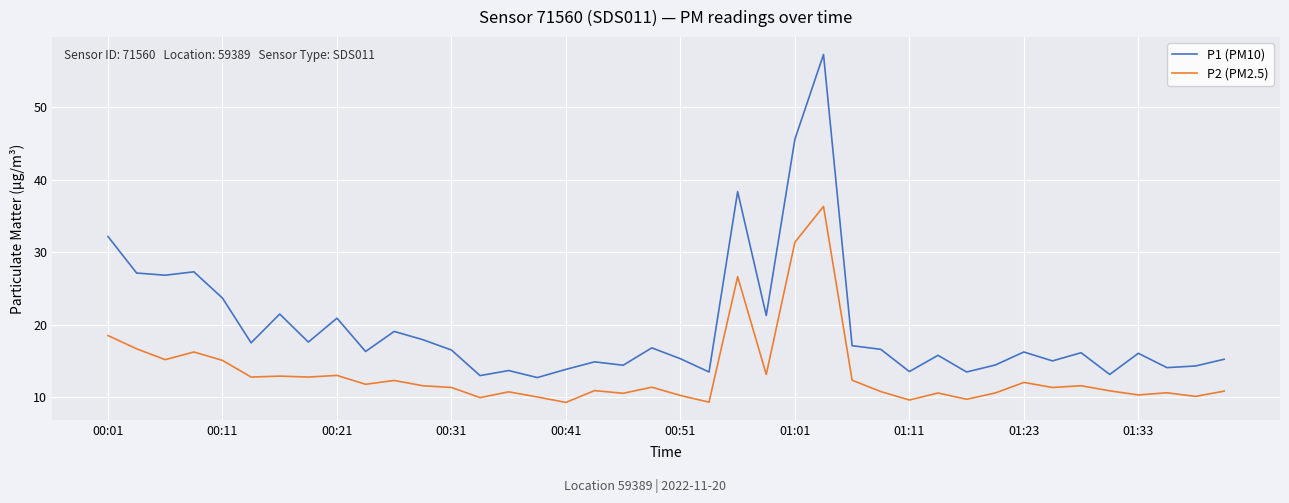

True or false: P2 (PM2.5) has more than 1 points higher than both neighbors.

True